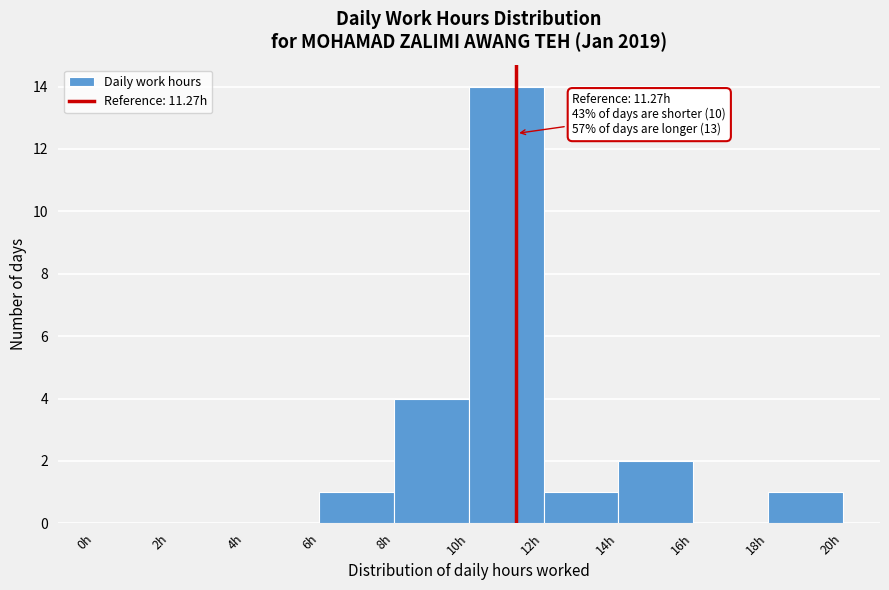

Which range on the x-axis has the tallest bar?

10 to 12